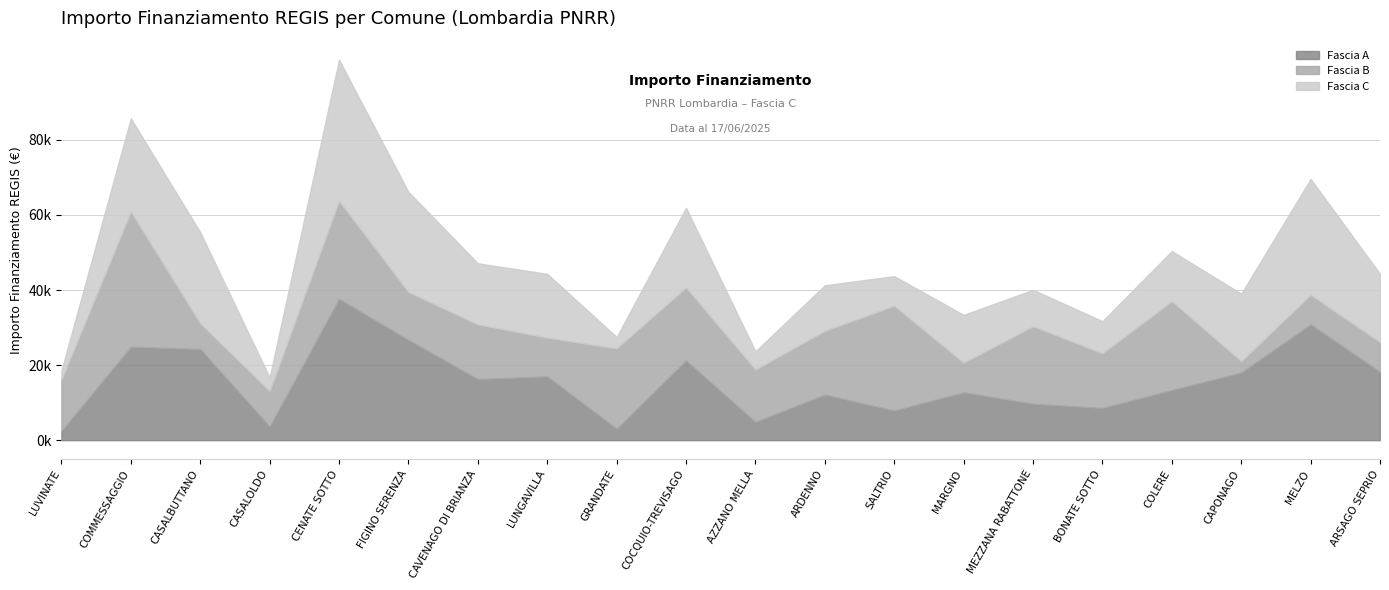

Which series has the largest total across all categories?

Fascia B